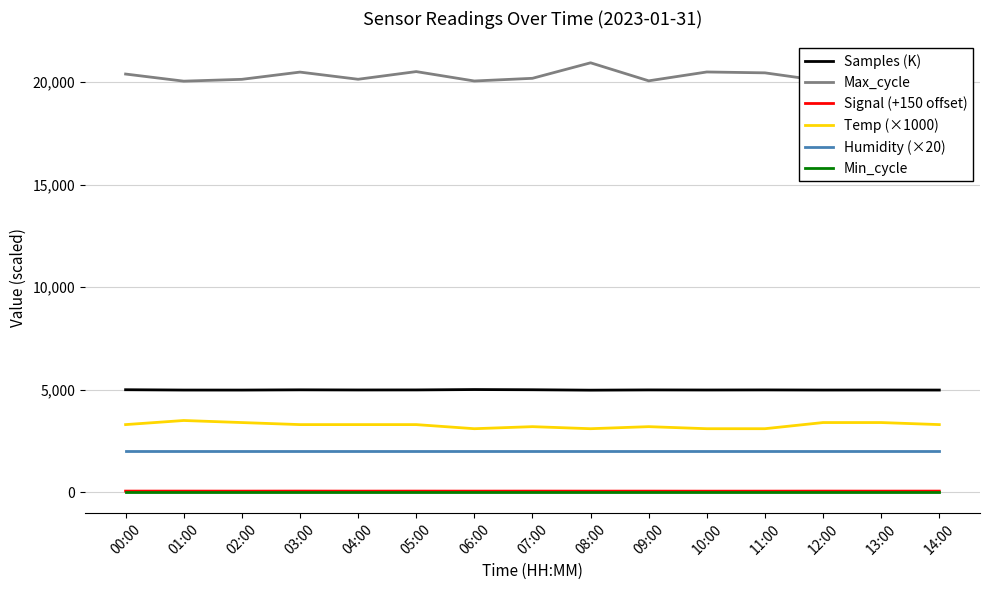

Is it true that Samples (K) equals 4990.8 at 05:00?

True